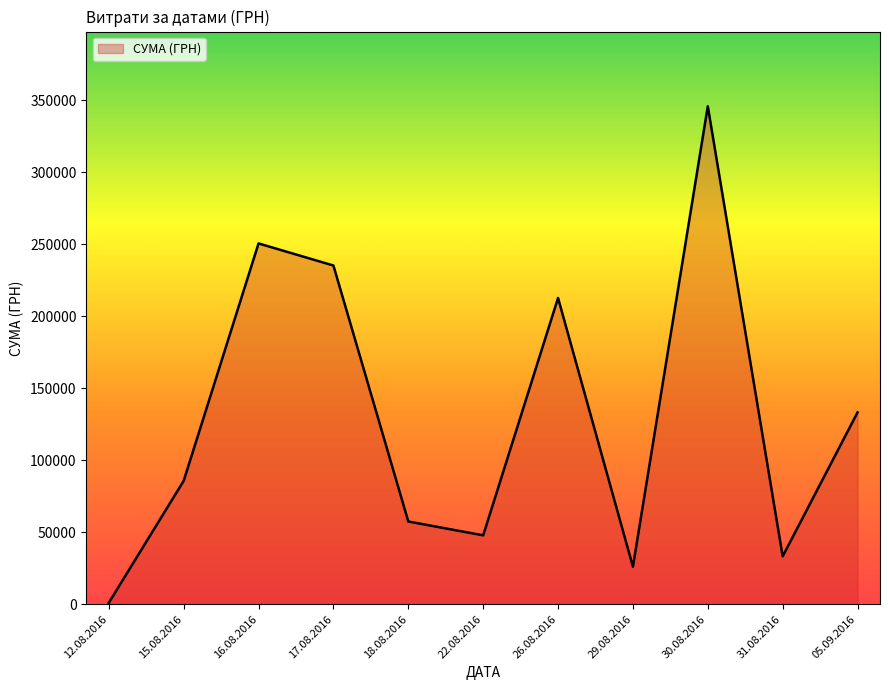

Does the chart have visible grid lines?

No